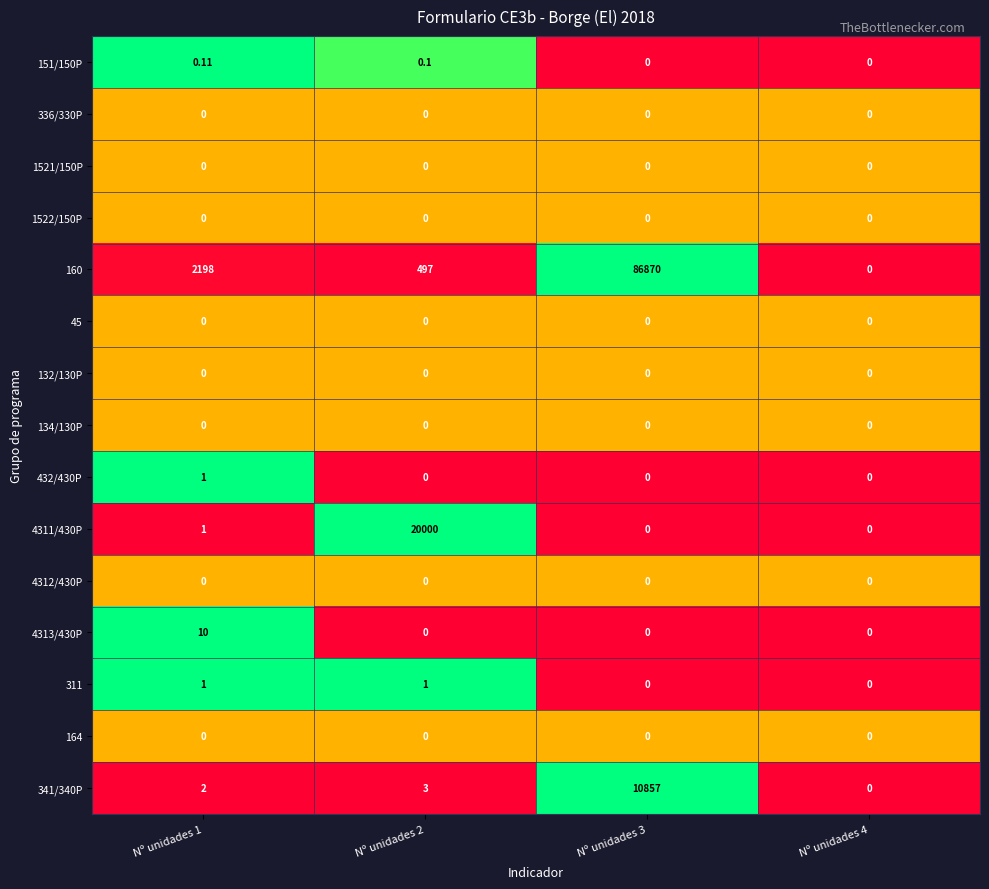

Is the value of 341/340P at Nº unidades 3 greater than the value of 132/130P at Nº unidades 3?

Yes